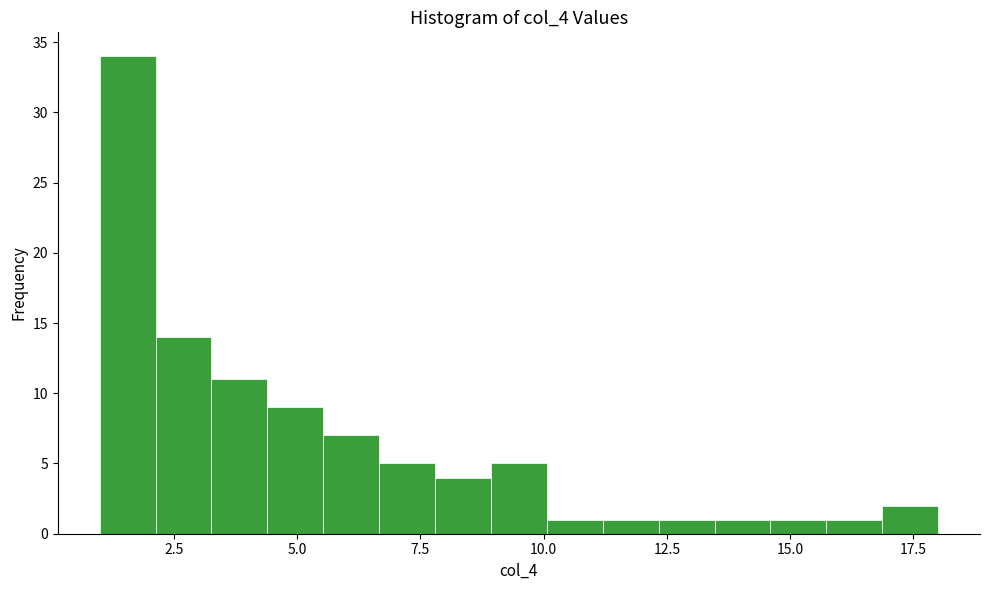

Around what value on the x-axis is the tallest bar? Give the approximate position of its centre, as read against the axis.

1.5